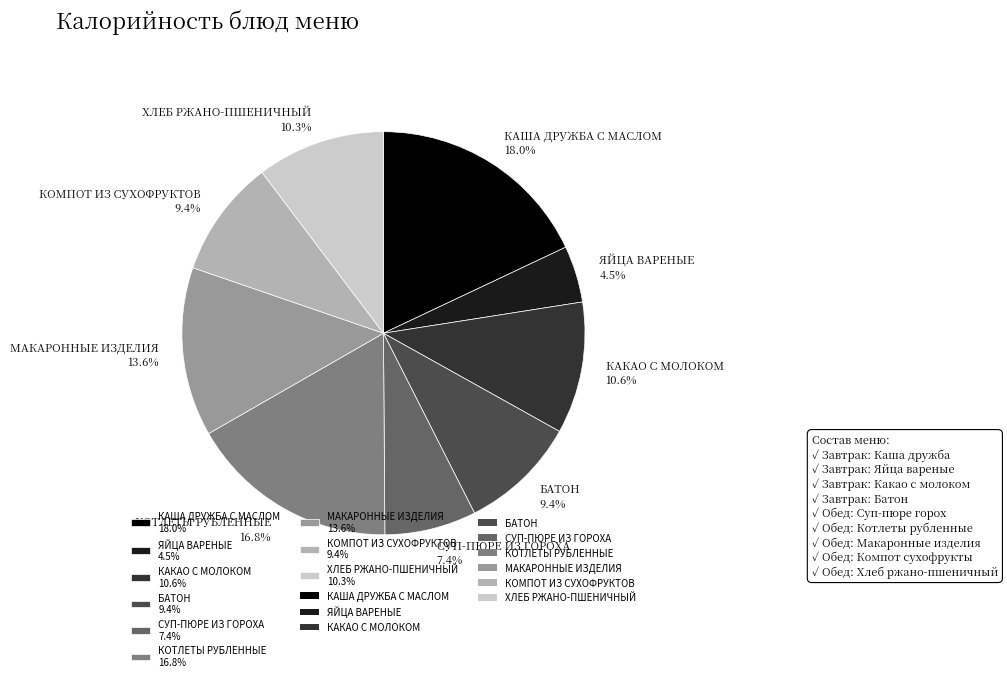

What is the ratio of the value at БАТОН to the value at КОТЛЕТЫ РУБЛЕННЫЕ?

0.6